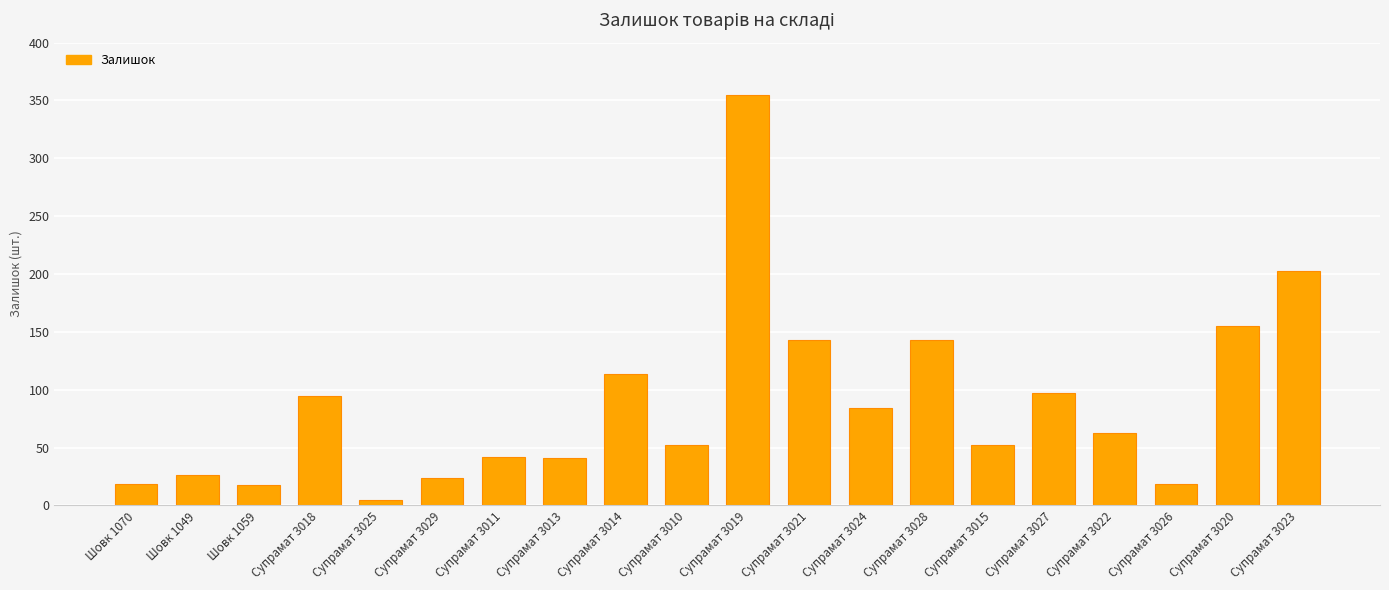

What is the difference between the values at Супрамат 3027 and Супрамат 3013?

56